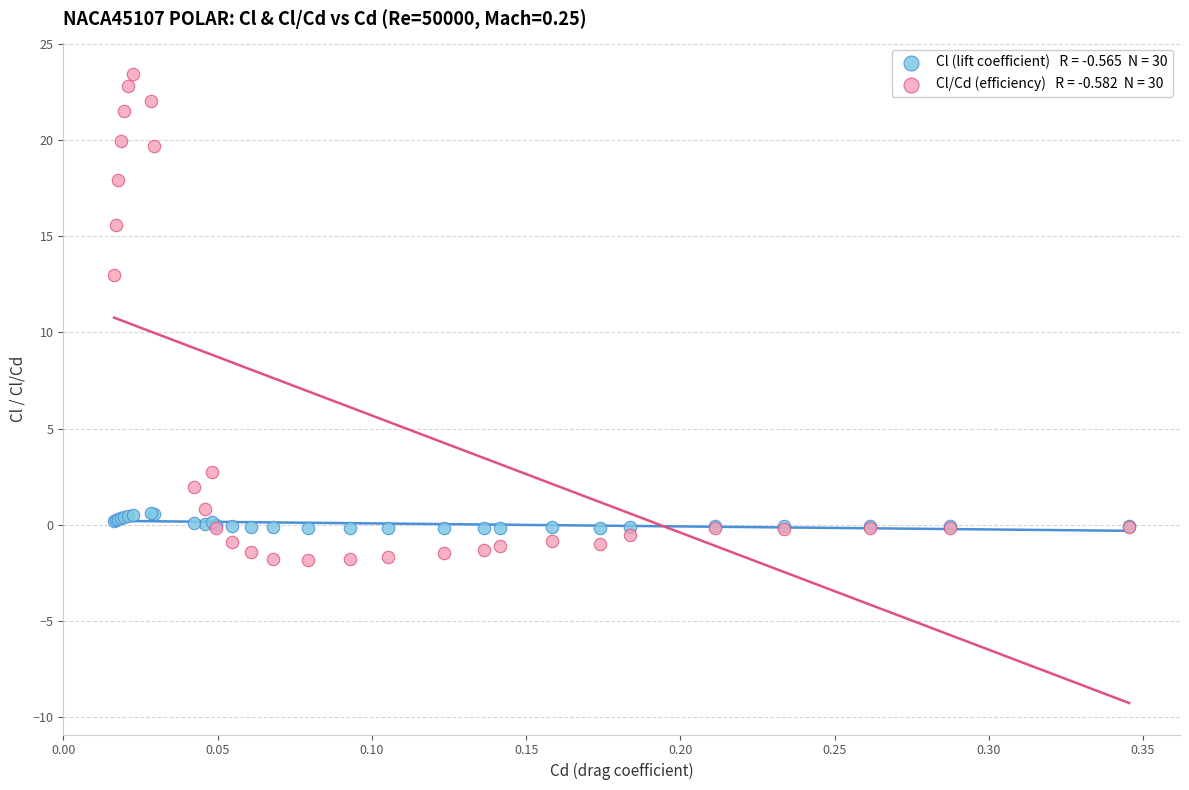

Across all series, what Y value is closest to 10?

13.0